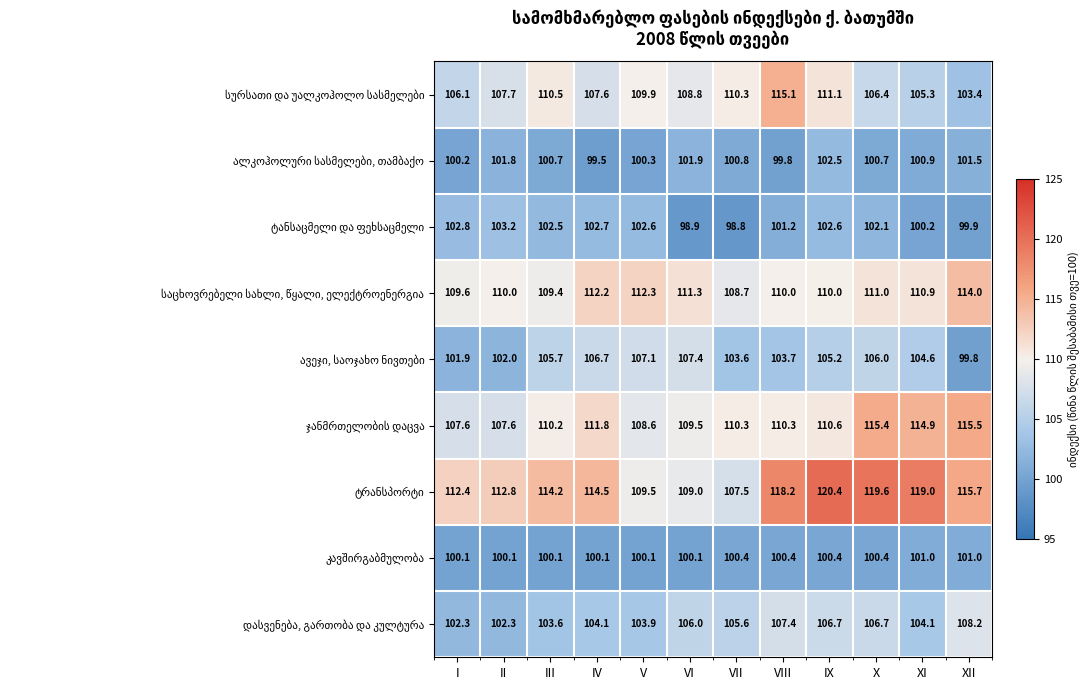

How many distinct data groups are displayed?

9